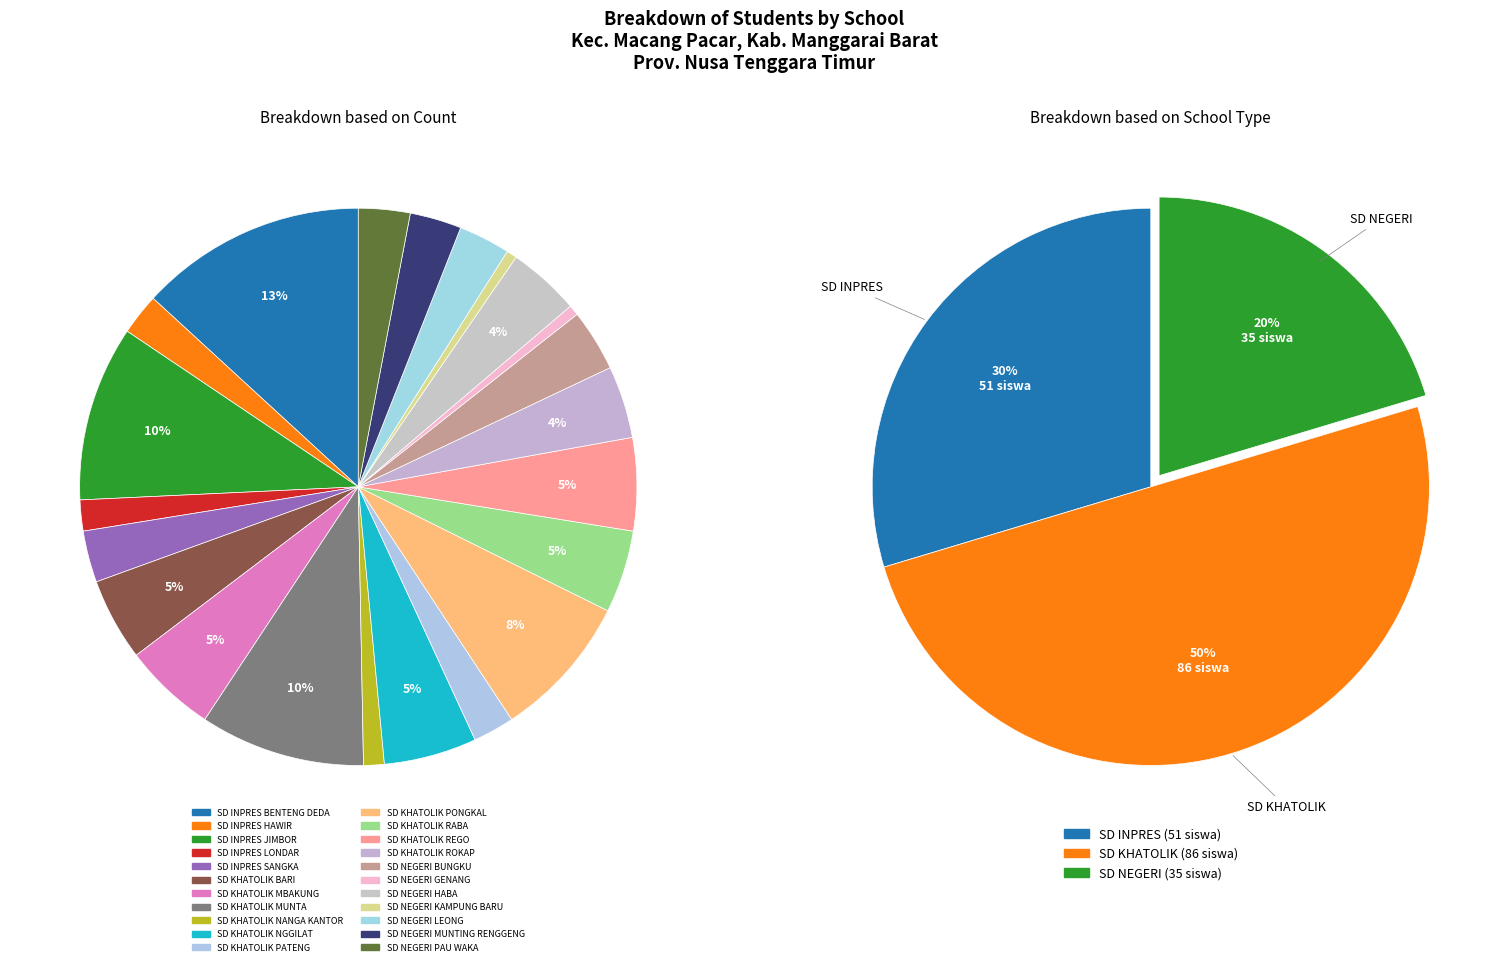

What portion of the pie excludes SD NEGERI PAU WAKA?

97.0%